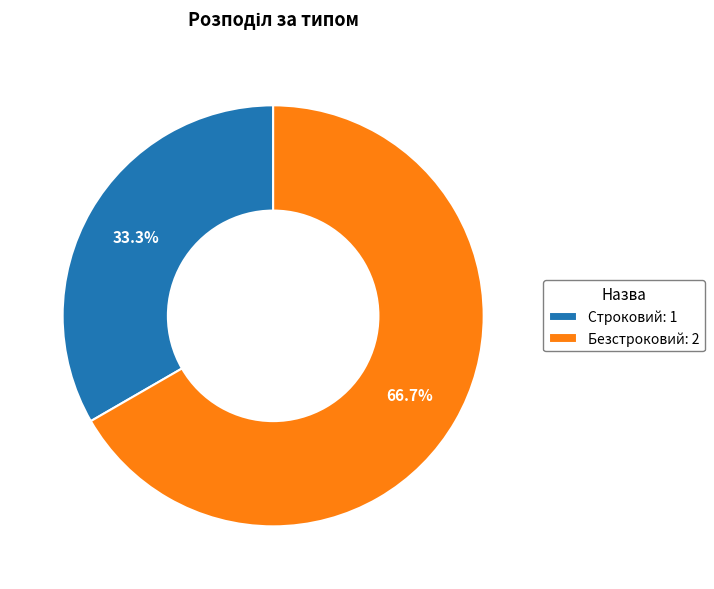

To the nearest percent, what portion does Строковий represent?

33%